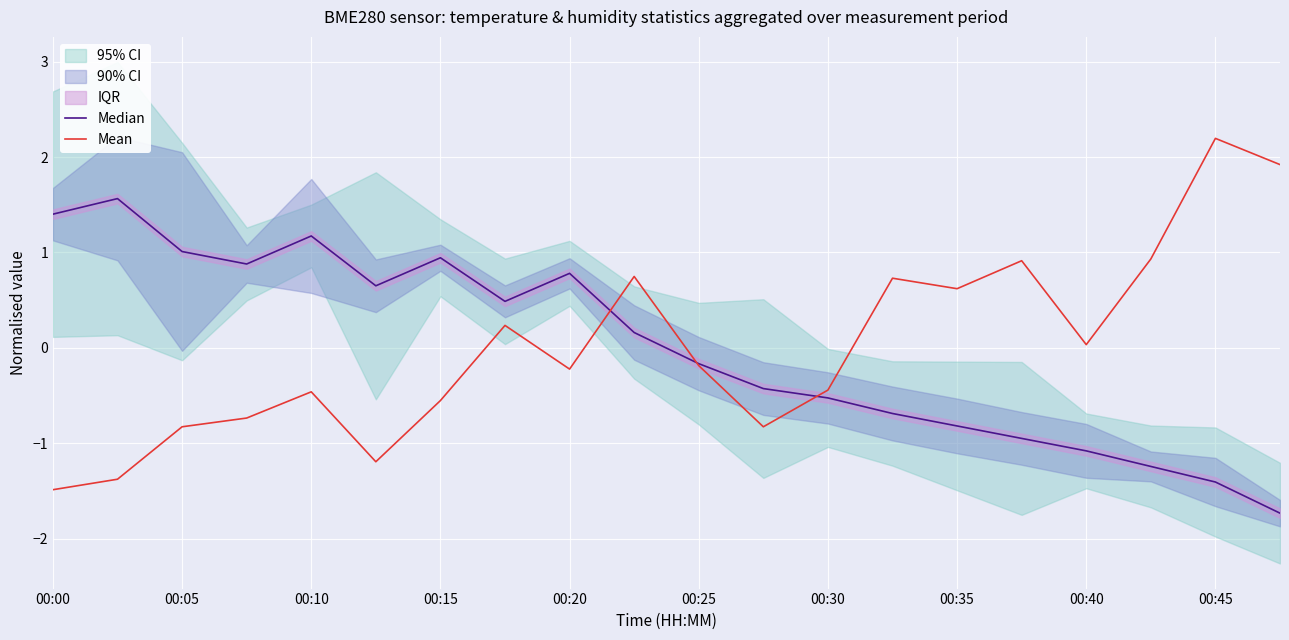

Which series has the largest range (max minus min)?

Mean